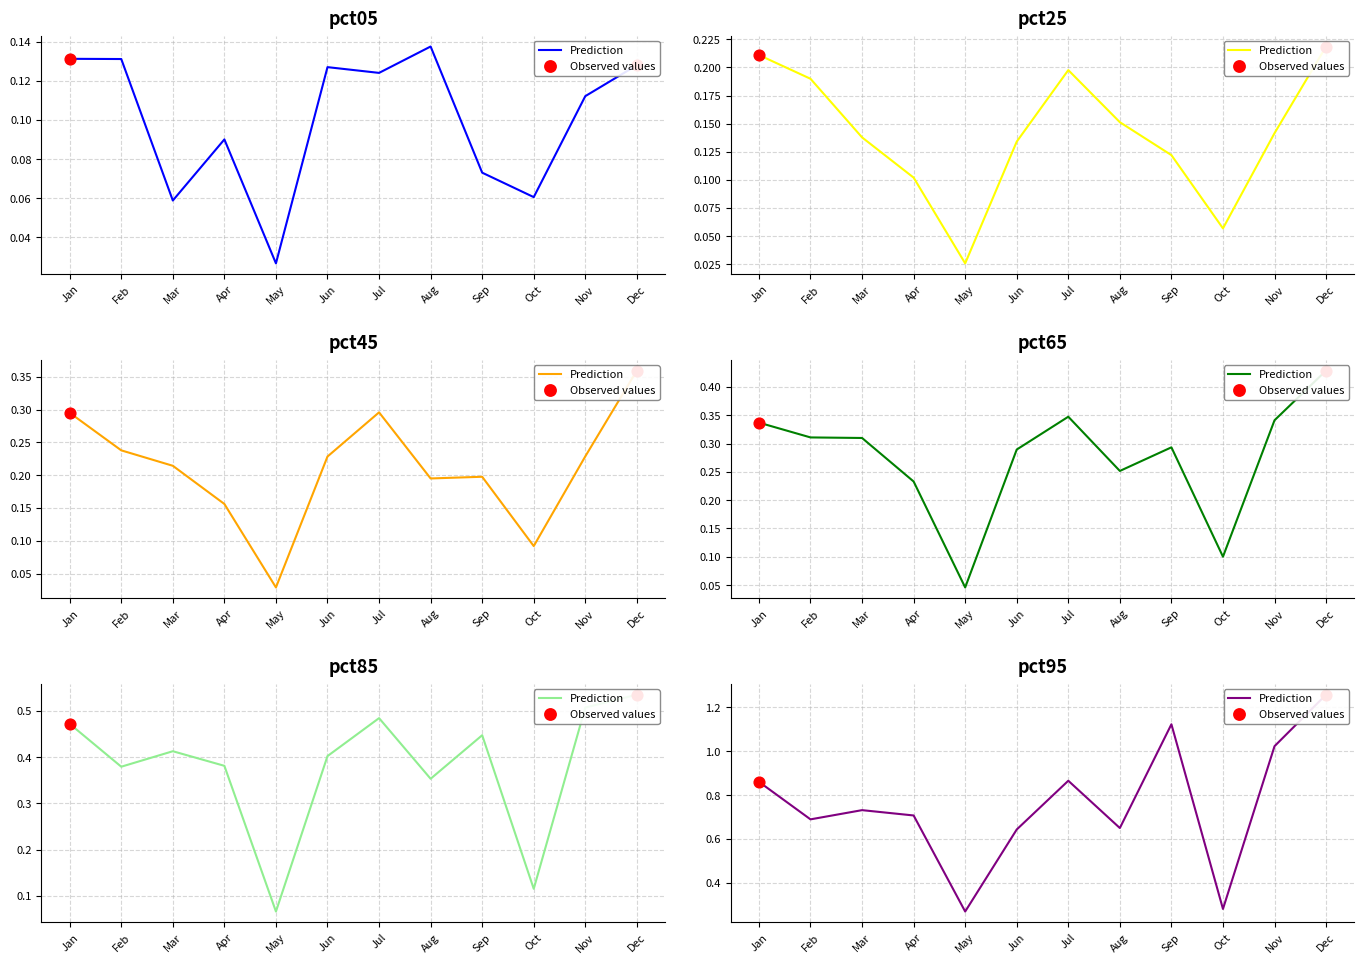

Which series contains the lowest Y value?

pct25